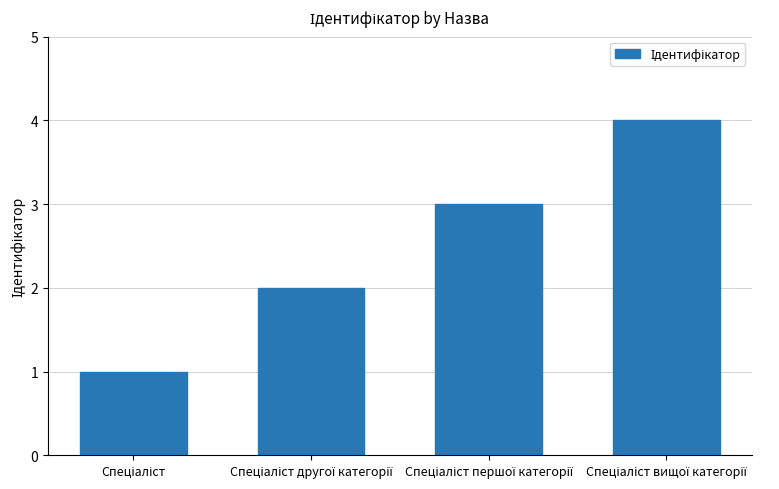

What is the sum of all values?

10